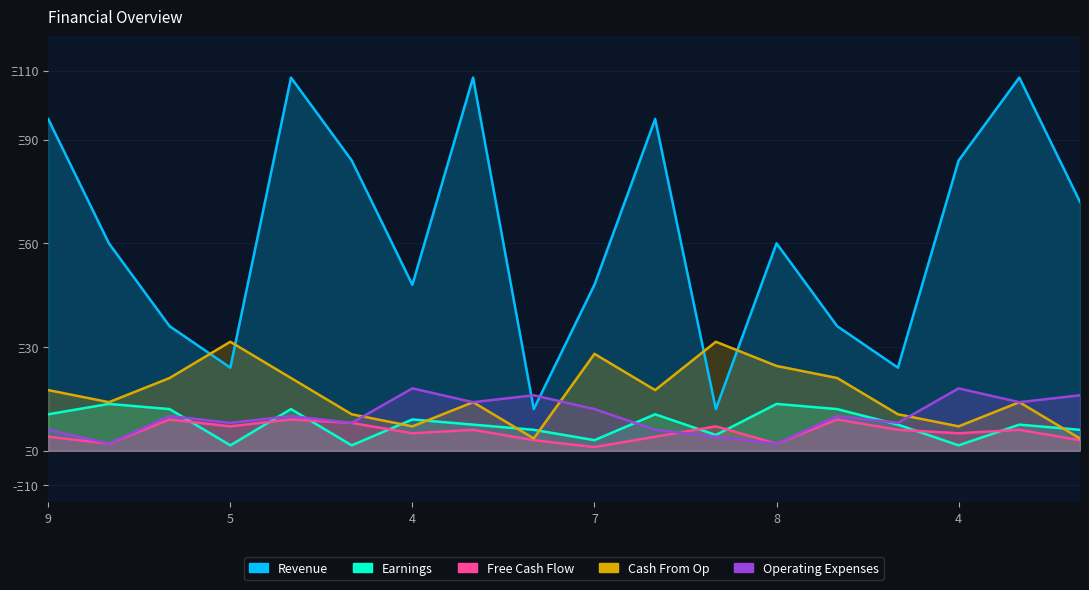

How many values in the Cash From Op series are below 17?

9